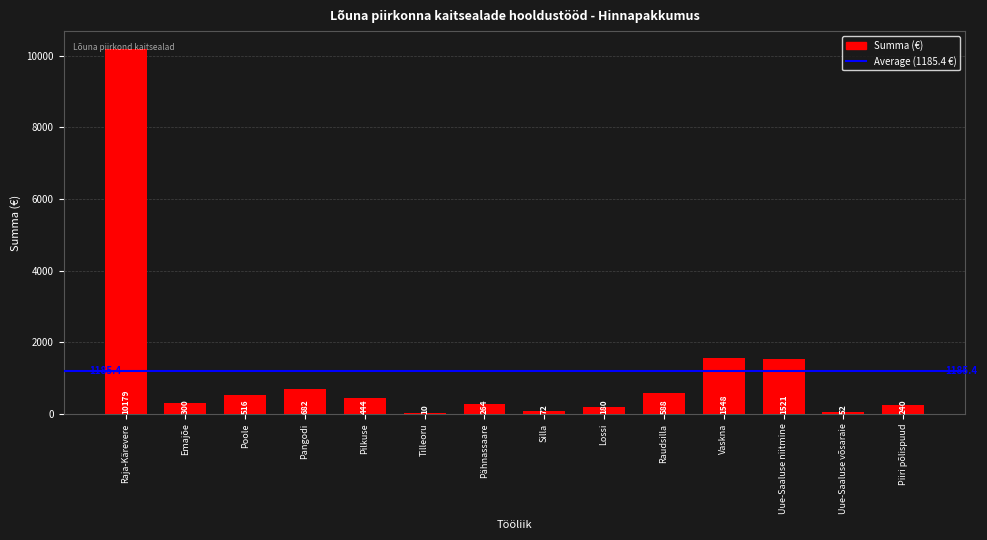

Reading right to left, extract all data points from this chart.

240.0	52.0	1521.0	1548.0	588.0	180.0	72.0	264.0	10.0	444.0	682.0	516.0	300.0	10179.0